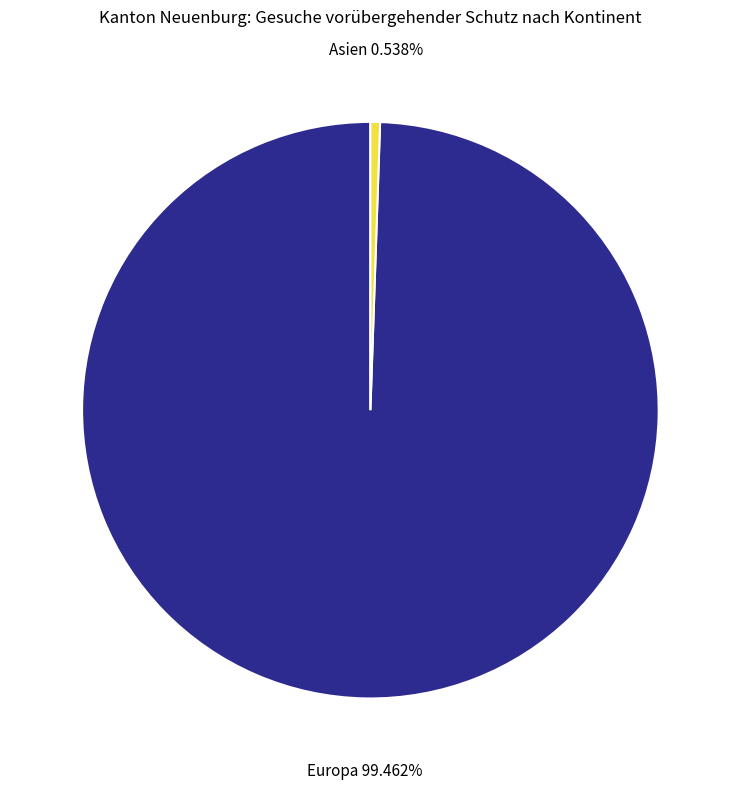

Combined, do Asien and Europa account for over 50%?

Yes